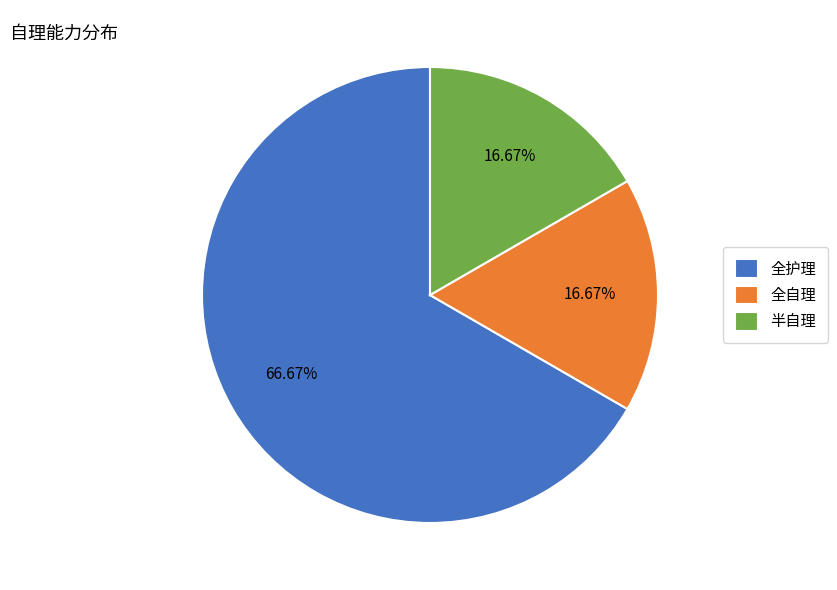

What percentage is the 半自理 slice, to the nearest percent?

17%